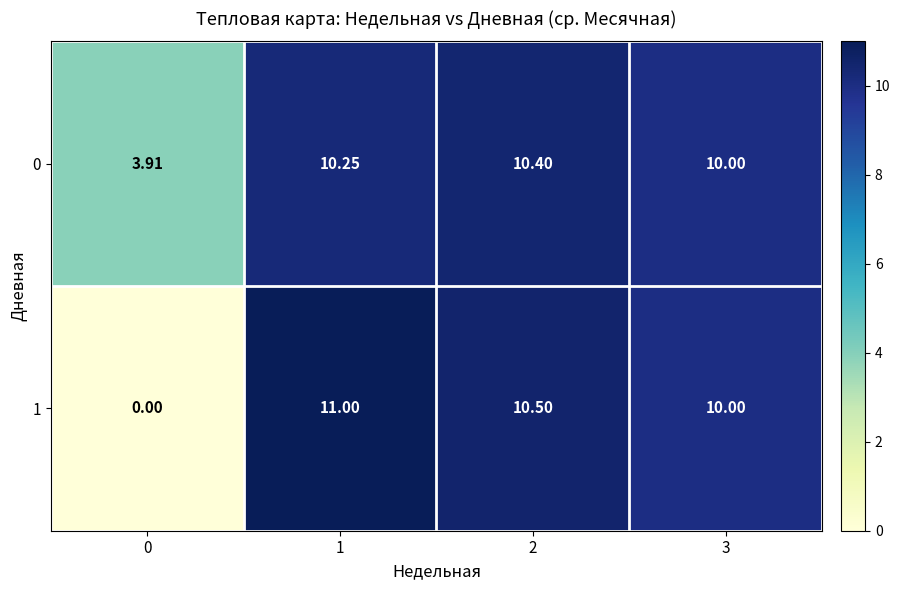

Rank the series by their average value, from highest to lowest.

0, 1